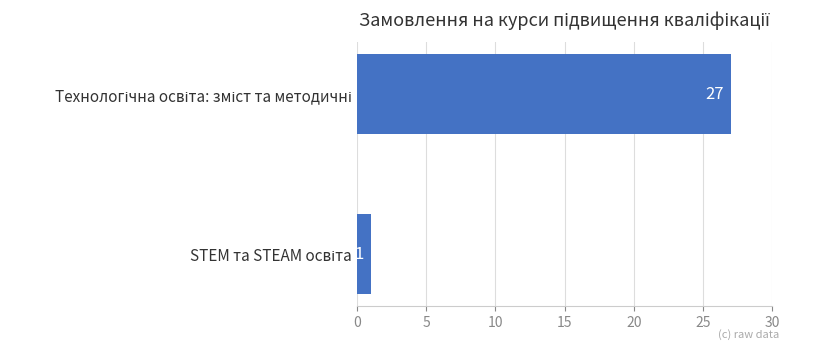

Count the number of data series in this chart.

1